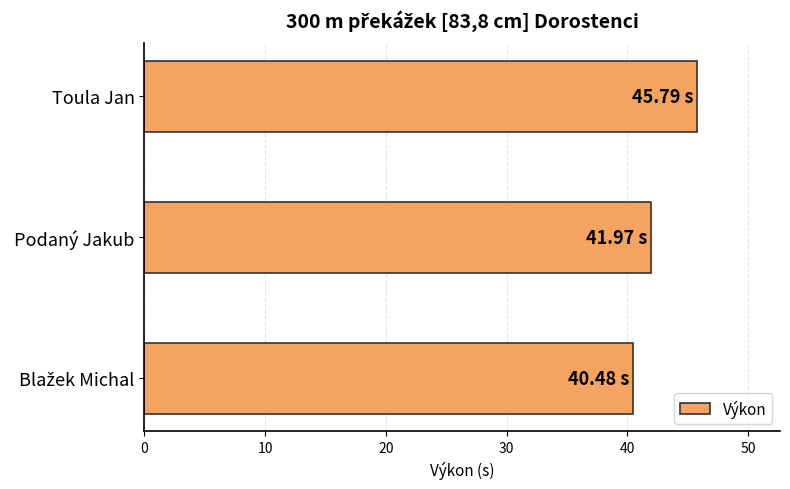

What is the maximum value shown in the chart?

45.8